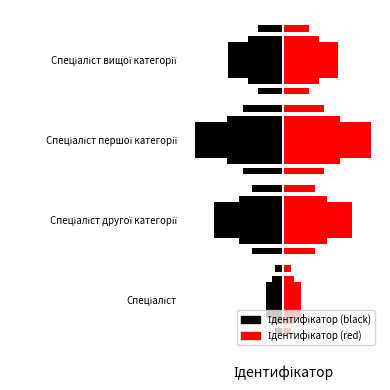

Where is Ідентифікатор (right) nearest to the value 15?

3